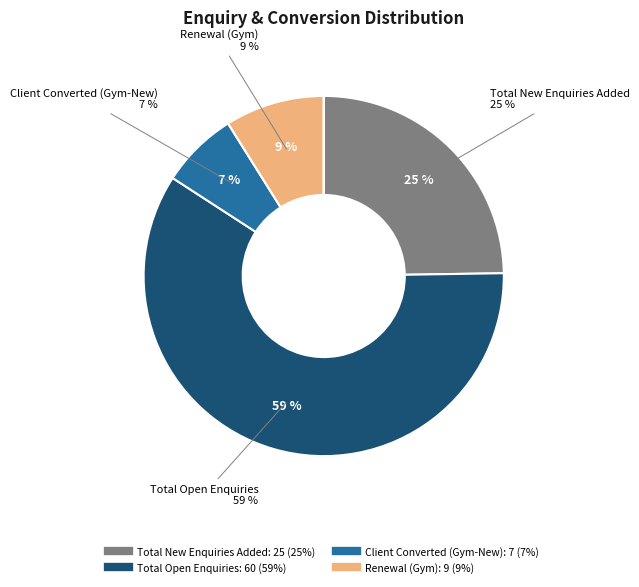

Does any single category account for the majority?

Yes